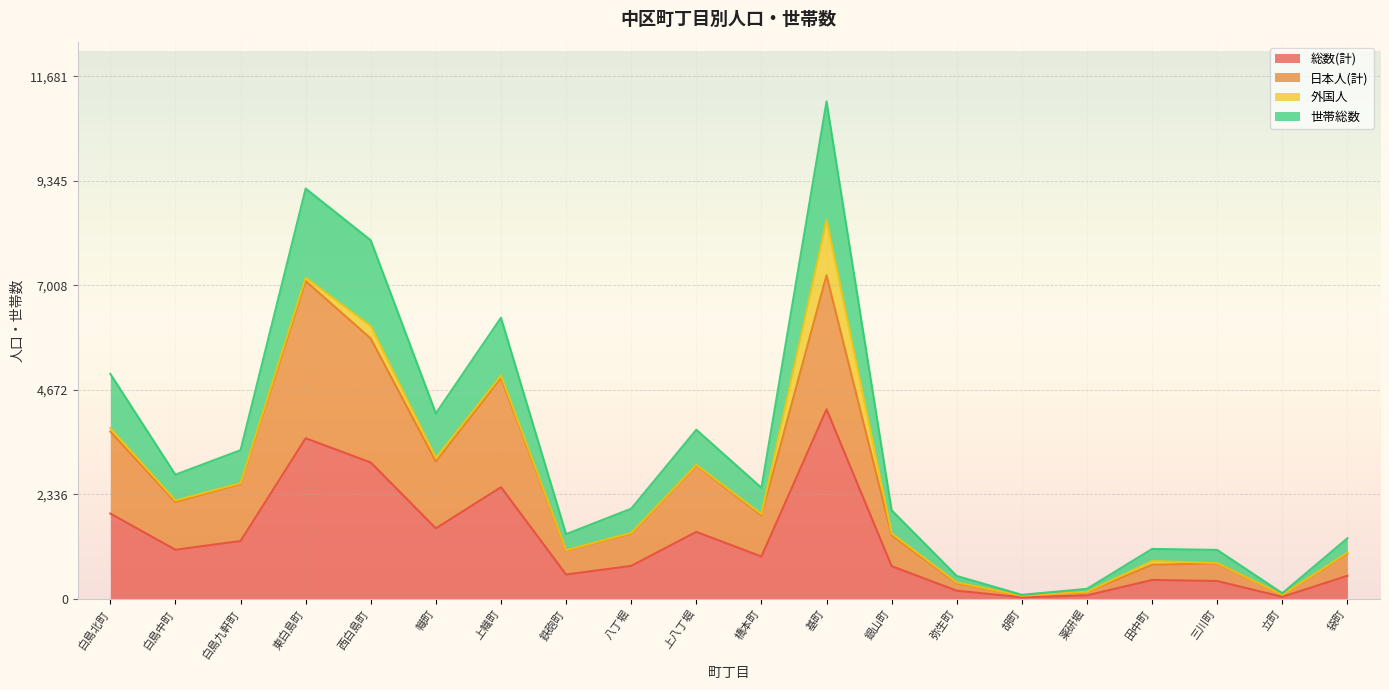

What position from the right is 袋町?

1